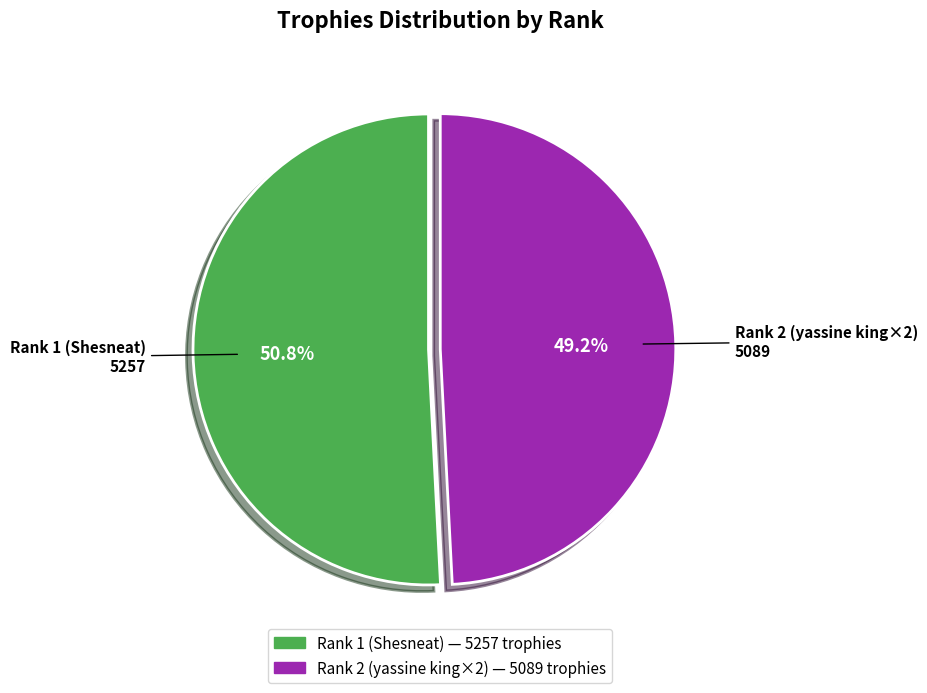

Does Rank 2 (yassine king×2) represent more than half of the total?

No